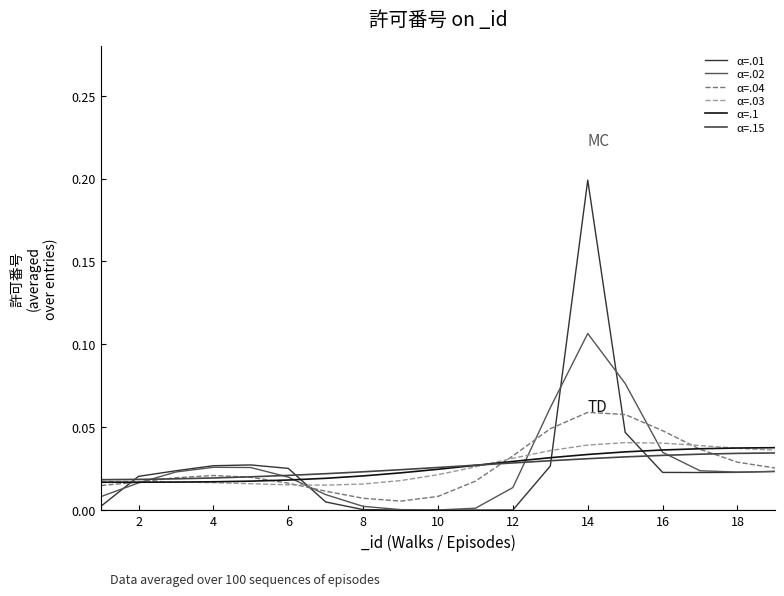

Reading left to right, what are all the values shown in this chart?

α=.01: 0.0	0.0	0.0	0.0	0.0	0.0	0.0	0.0	0.0	0.0	0.0	0.0	0.0	0.2	0.0	0.0	0.0	0.0	0.0
α=.02: 0.0	0.0	0.0	0.0	0.0	0.0	0.0	0.0	0.0	0.0	0.0	0.0	0.1	0.1	0.1	0.0	0.0	0.0	0.0
α=.04: 0.0	0.0	0.0	0.0	0.0	0.0	0.0	0.0	0.0	0.0	0.0	0.0	0.0	0.1	0.1	0.0	0.0	0.0	0.0
α=.03: 0.0	0.0	0.0	0.0	0.0	0.0	0.0	0.0	0.0	0.0	0.0	0.0	0.0	0.0	0.0	0.0	0.0	0.0	0.0
α=.1: 0.0	0.0	0.0	0.0	0.0	0.0	0.0	0.0	0.0	0.0	0.0	0.0	0.0	0.0	0.0	0.0	0.0	0.0	0.0
α=.15: 0.0	0.0	0.0	0.0	0.0	0.0	0.0	0.0	0.0	0.0	0.0	0.0	0.0	0.0	0.0	0.0	0.0	0.0	0.0